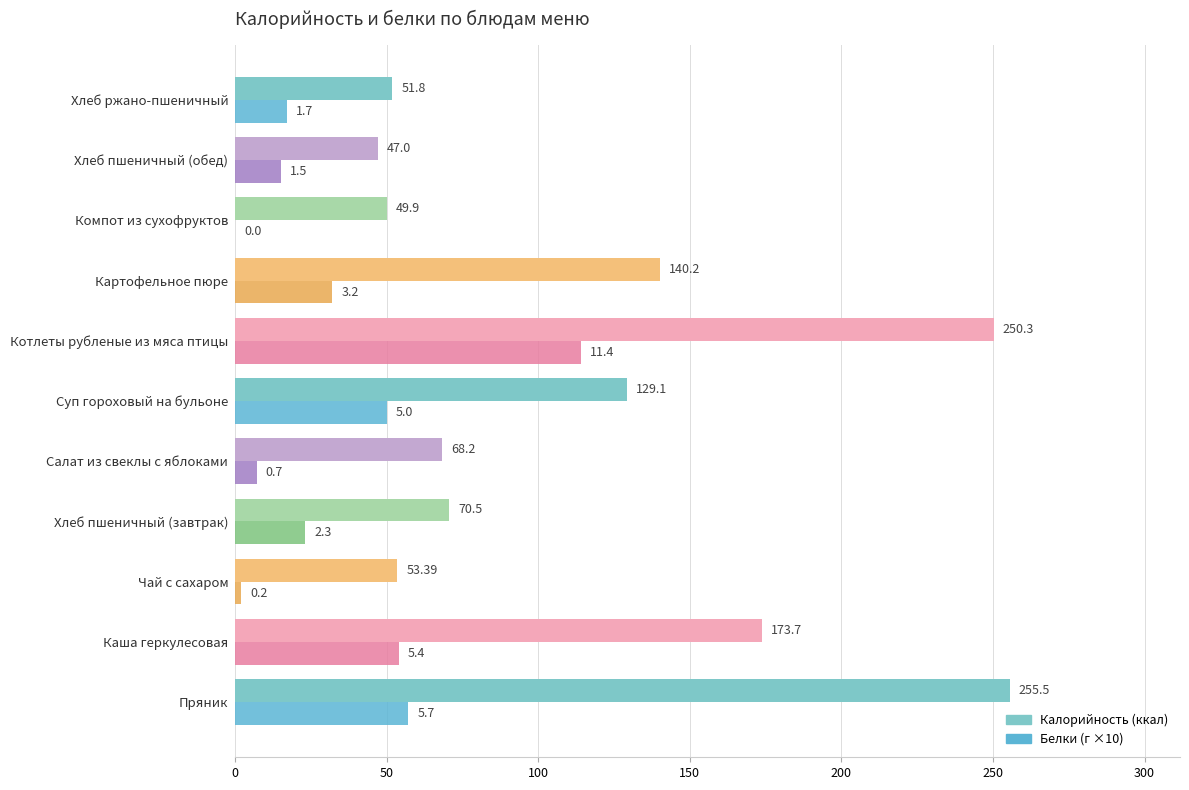

At which category is the sum across all series the highest?

Котлеты рубленые из мяса птицы